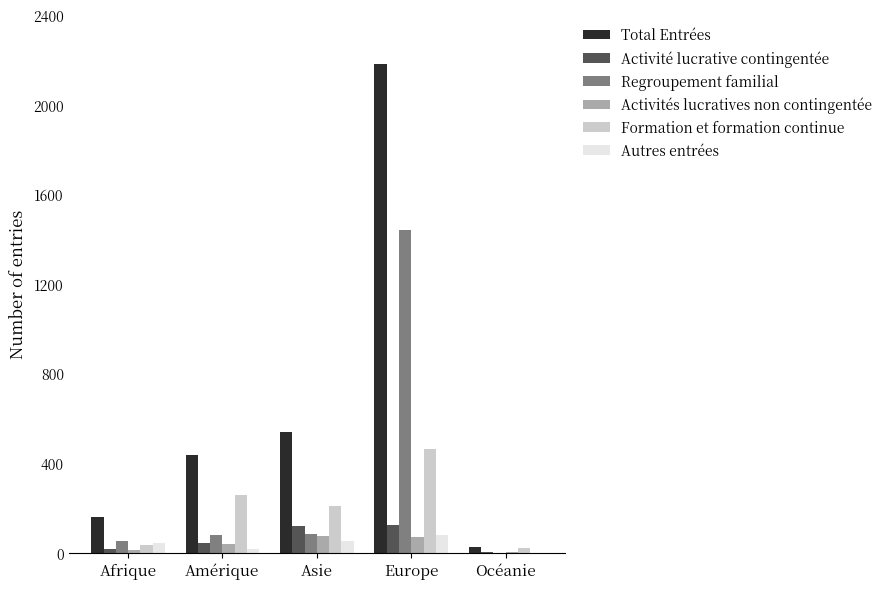

Which label corresponds to the largest value in the chart?

Europe